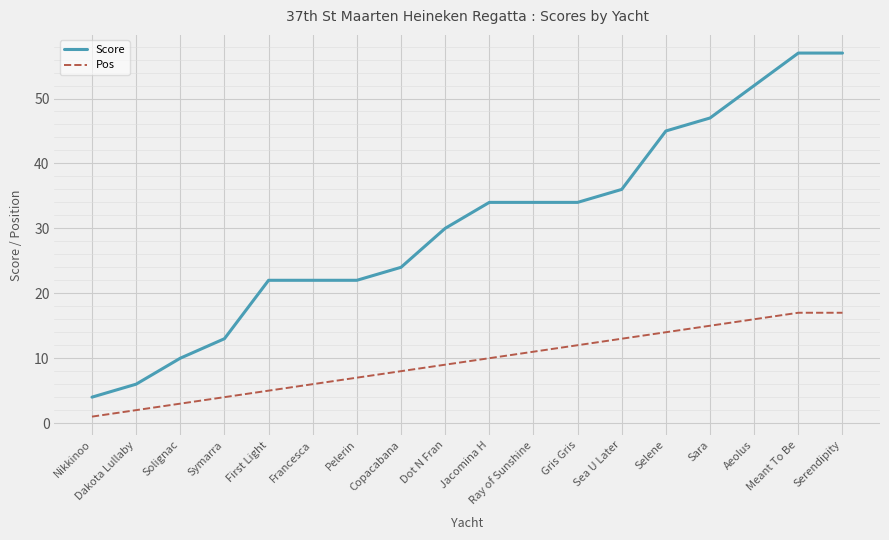

Which series changed the most between Solignac and First Light?

Score